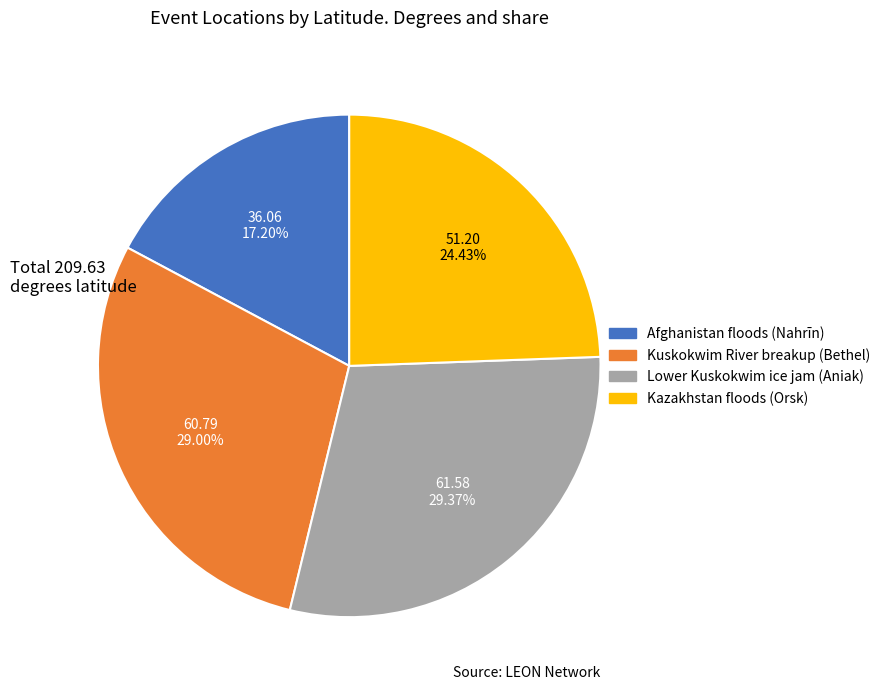

Between Afghanistan floods (Nahrīn) and Lower Kuskokwim ice jam (Aniak), which is larger?

Lower Kuskokwim ice jam (Aniak)